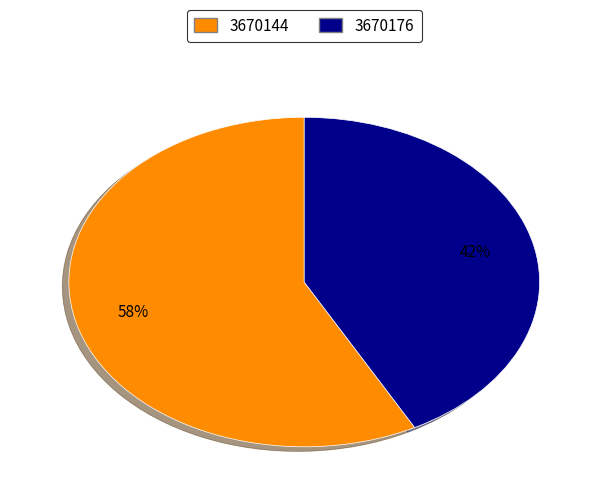

Which slice is the largest?

3670144